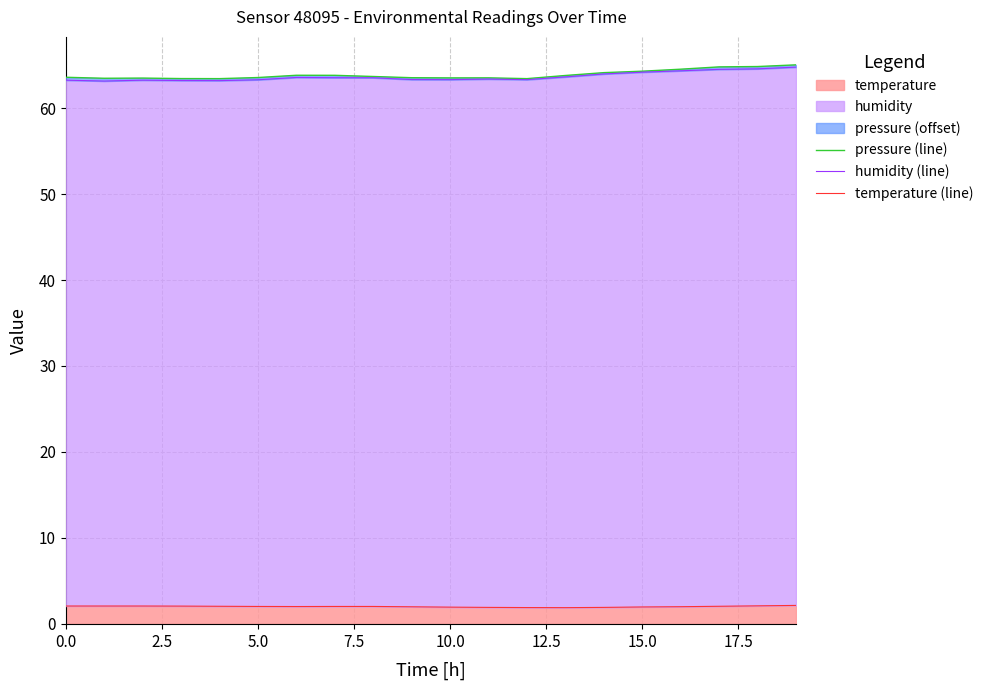

True or false: pressure (line) and humidity (line) cross at least once.

False